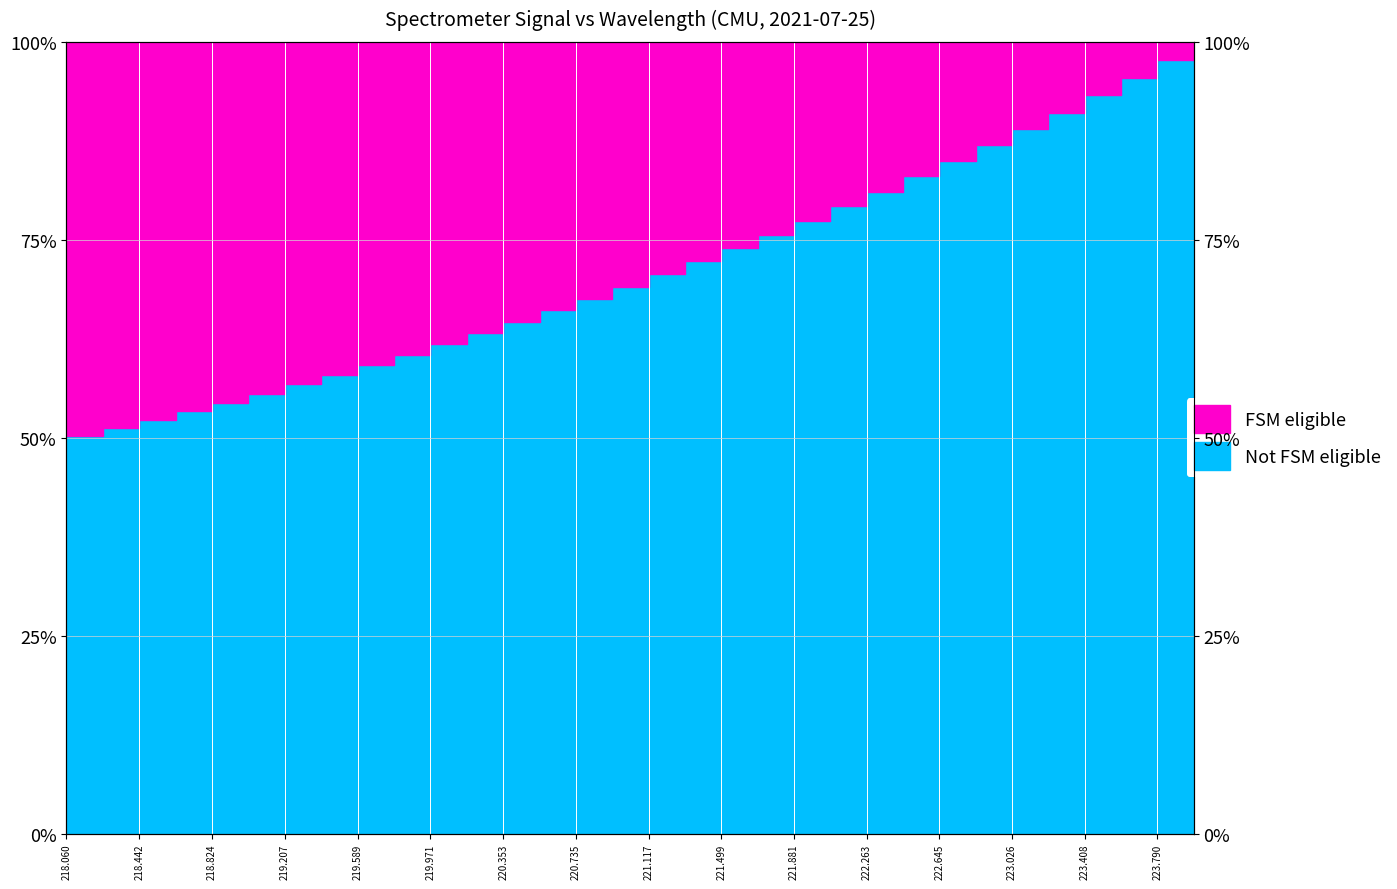

What is the label of the 26th point from the right?

219.207